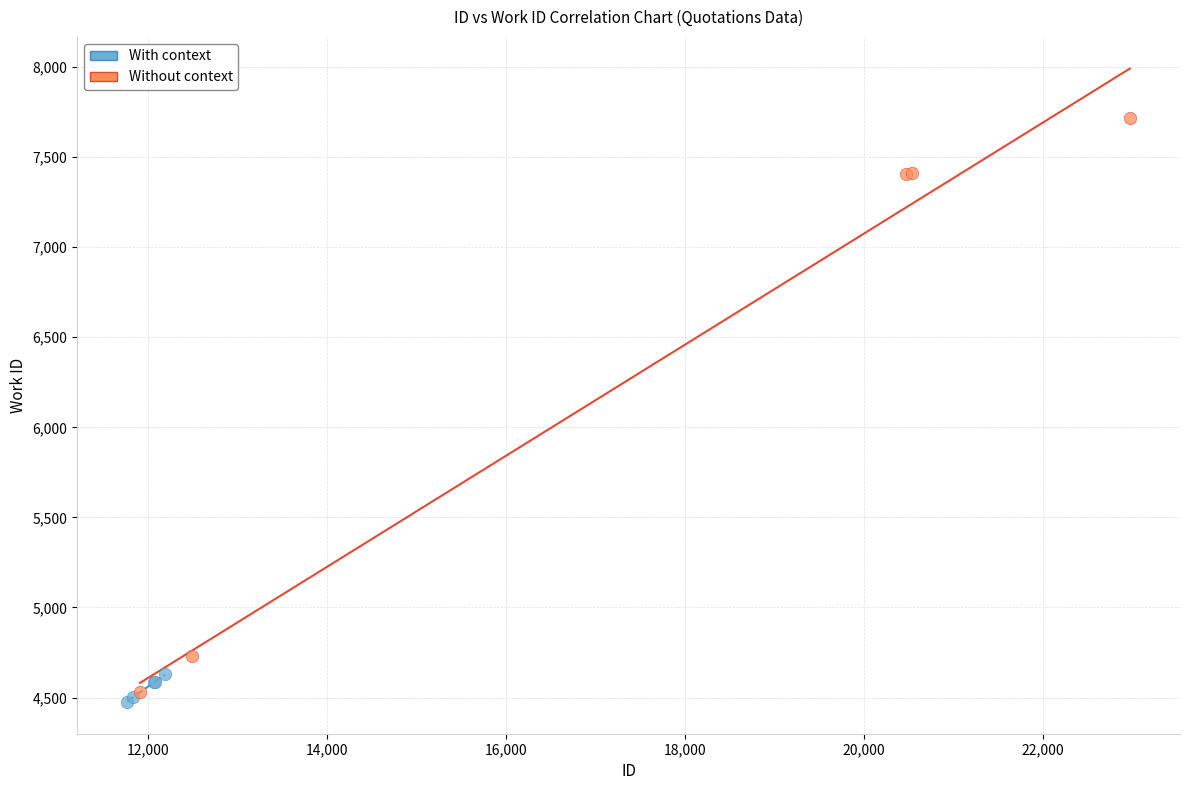

What are all the series names shown in the legend?

With context, Without context